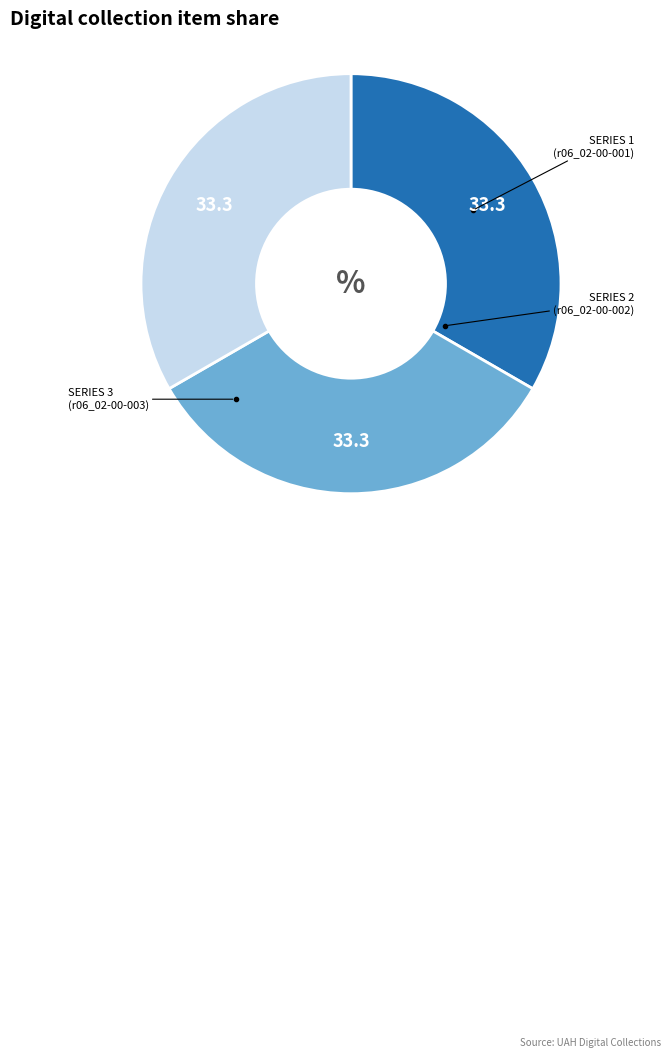

Count the number of slices in the pie.

3